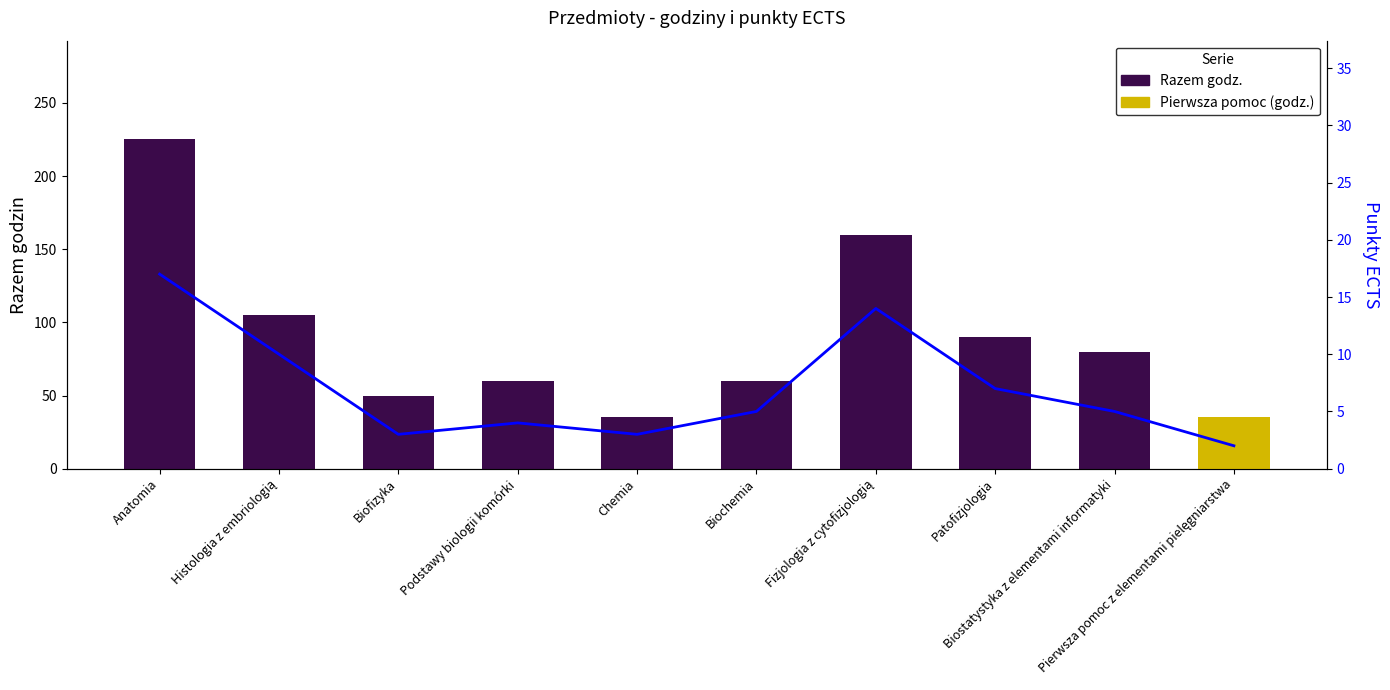

Is the value of ECTS at Chemia greater than the value of Razem godz. at Biofizyka?

No